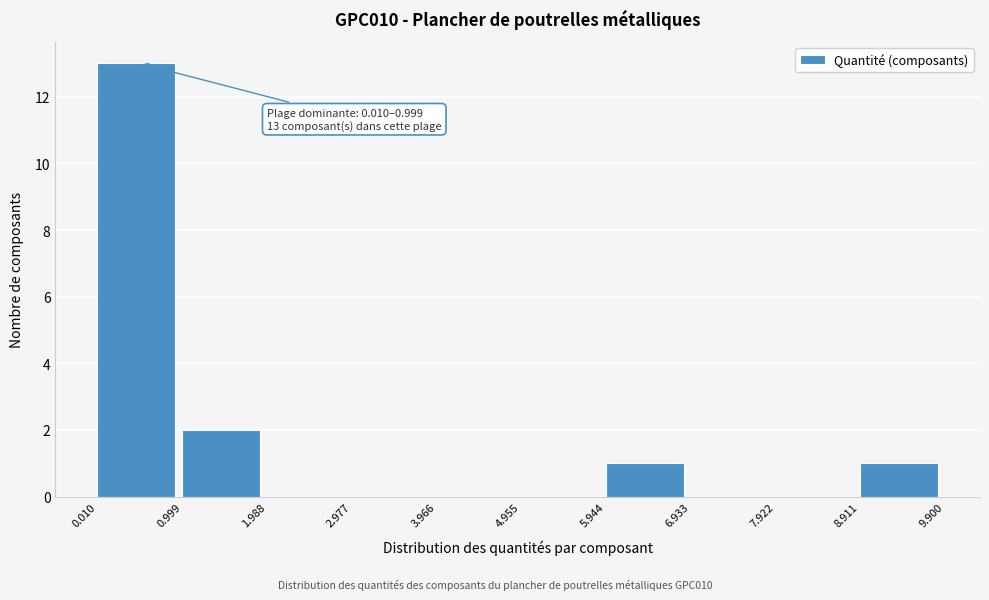

Which range on the x-axis has the tallest bar?

0.010 to 0.999